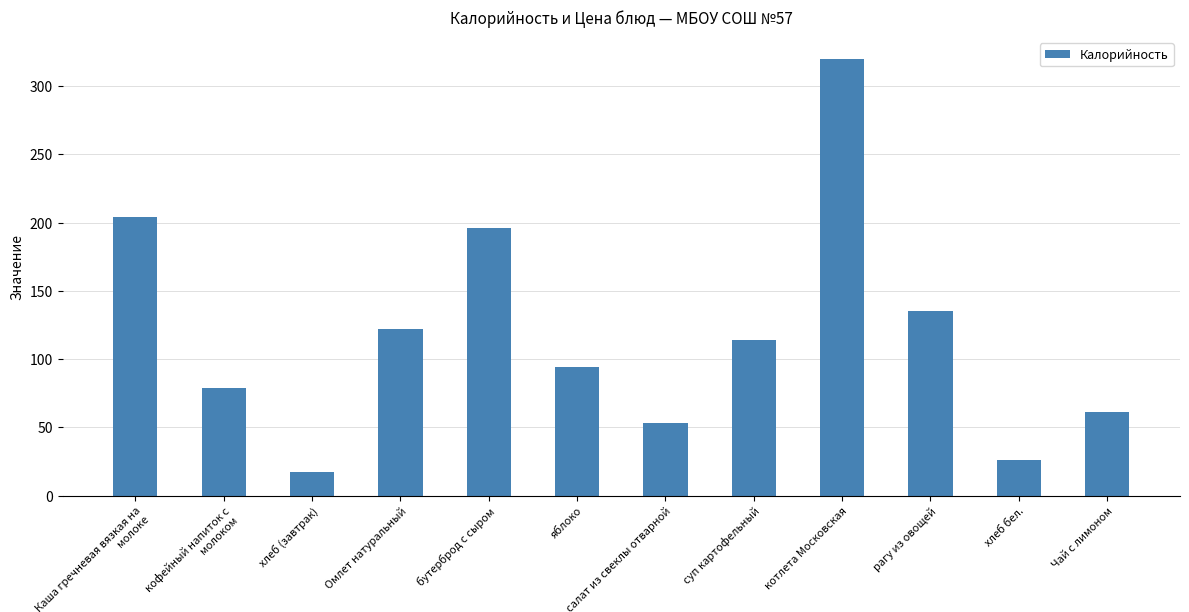

Are the bars horizontal?

No